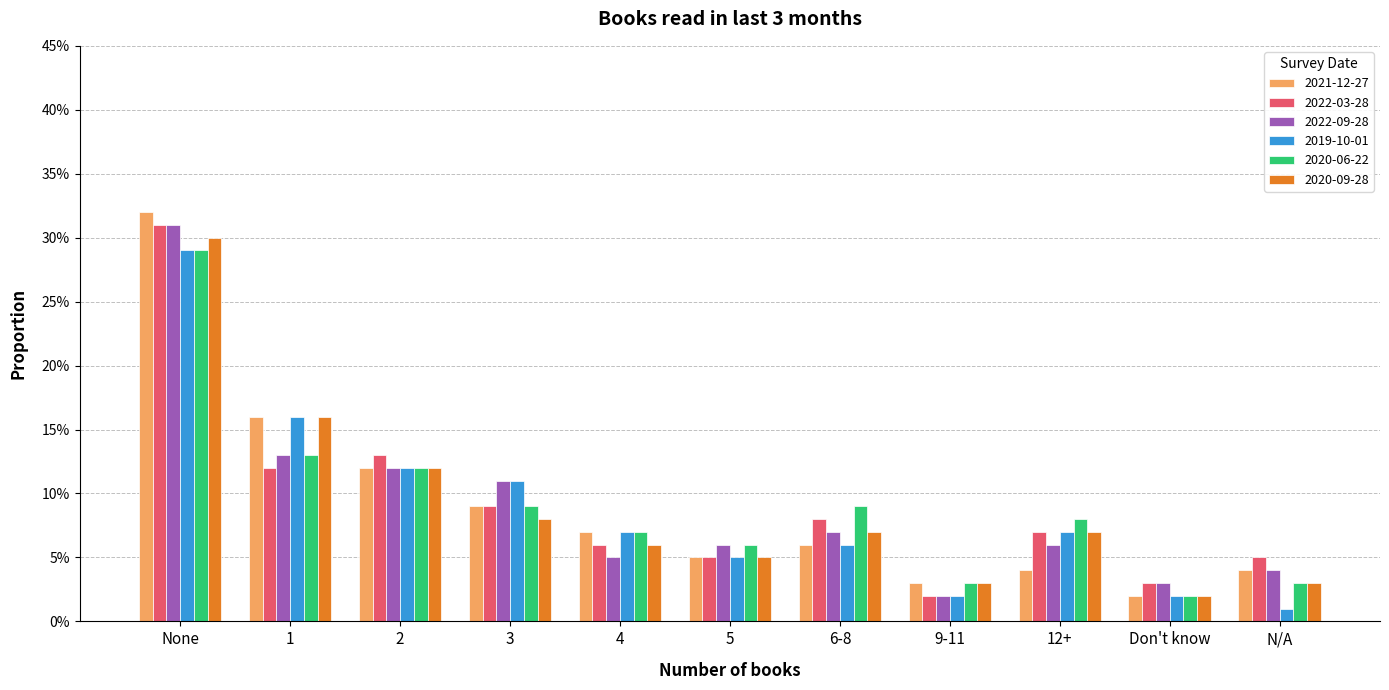

Does the chart contain any negative values?

No